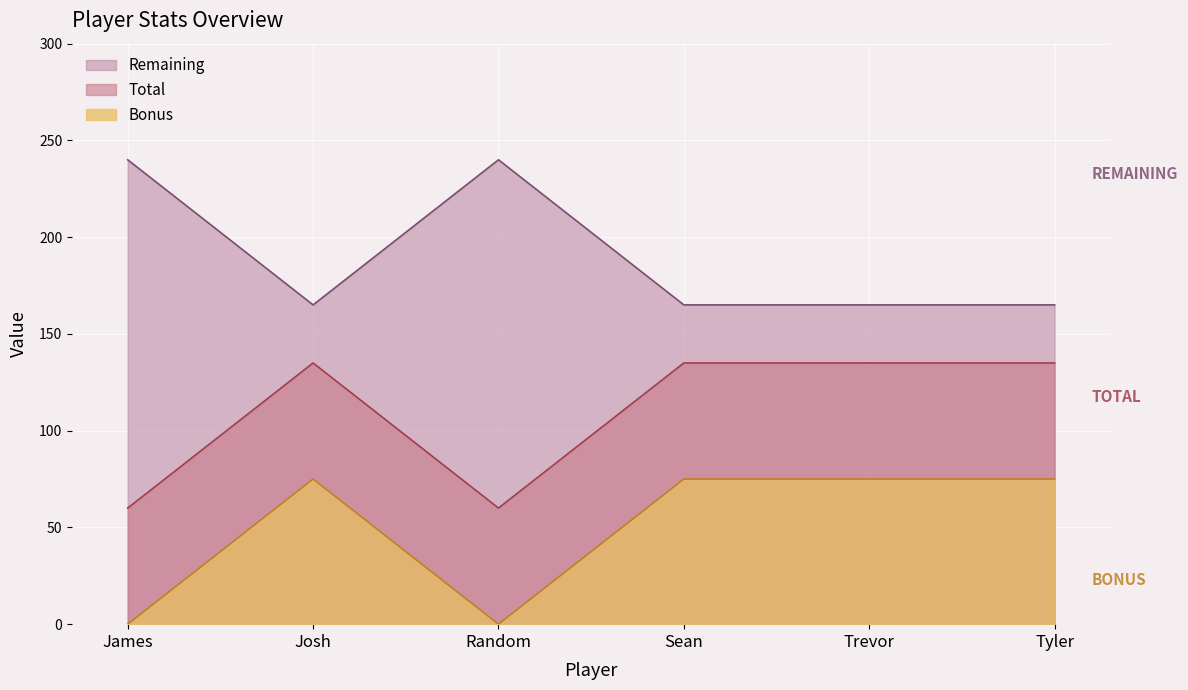

What is the average value of the Bonus series?

50